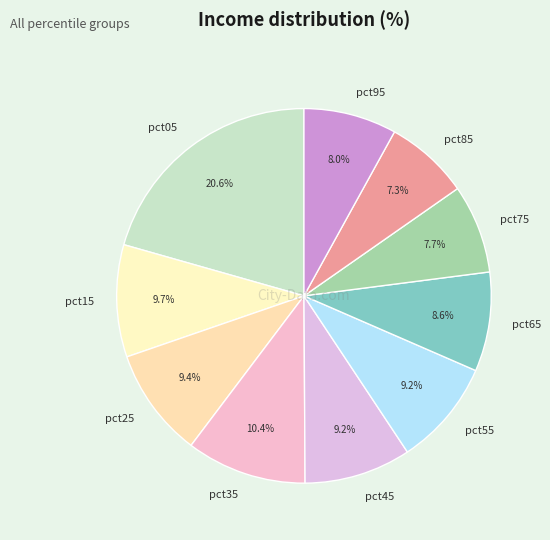

How much of the chart is everything except pct25?

90.6%